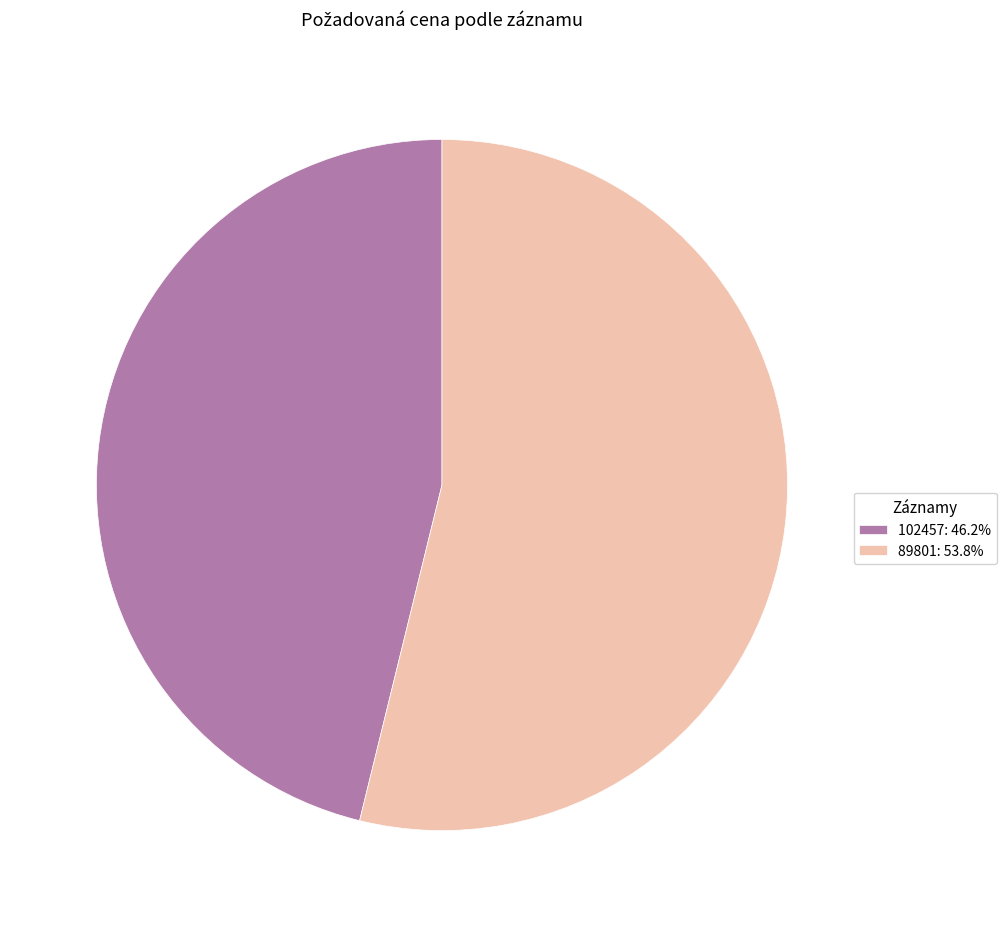

Approximately how many times larger is the value at 89801 compared to 102457?

1.2